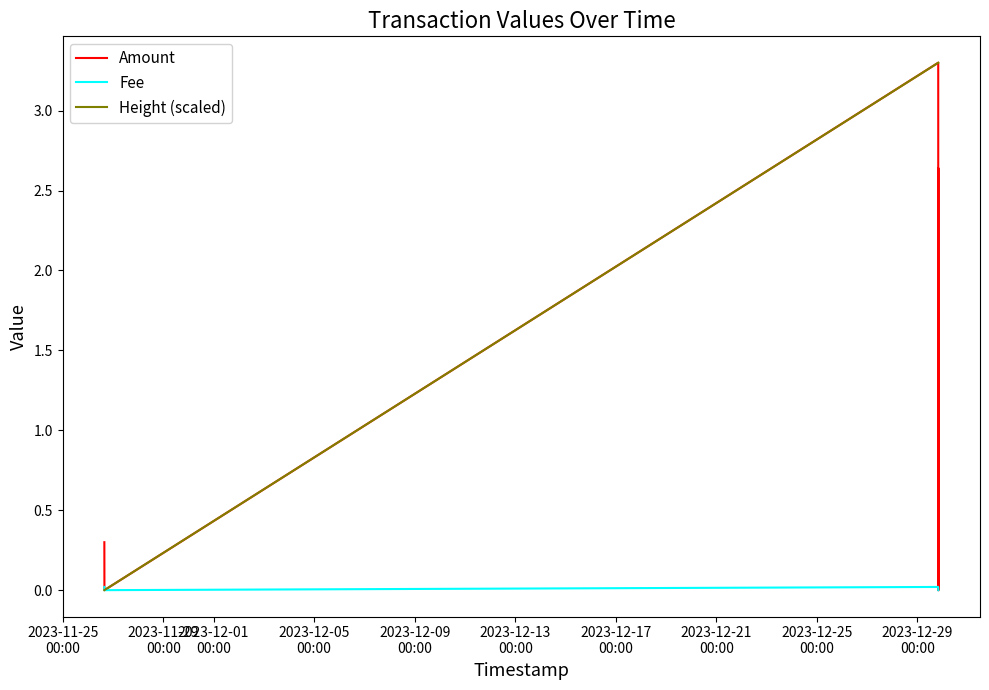

What is the maximum value shown in the chart?

3.3